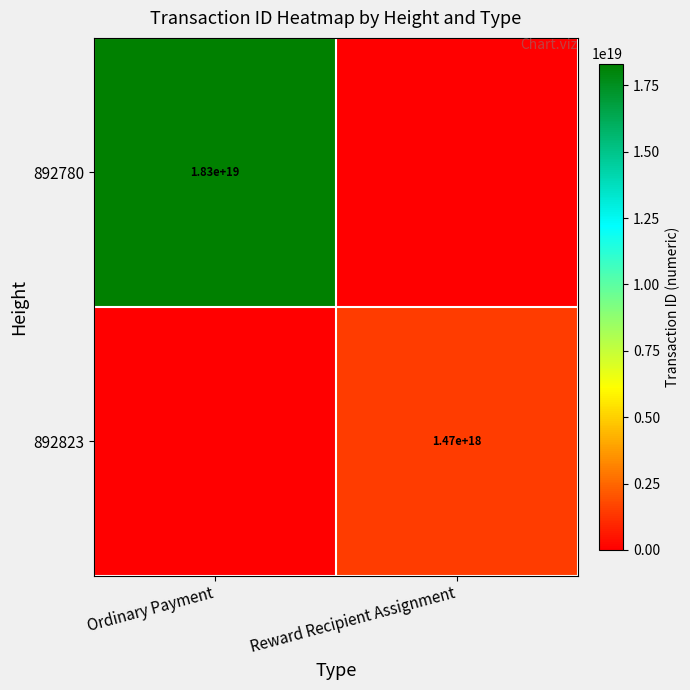

Is it true that 892823 equals 1470000000000000000 at Reward Recipient Assignment?

True